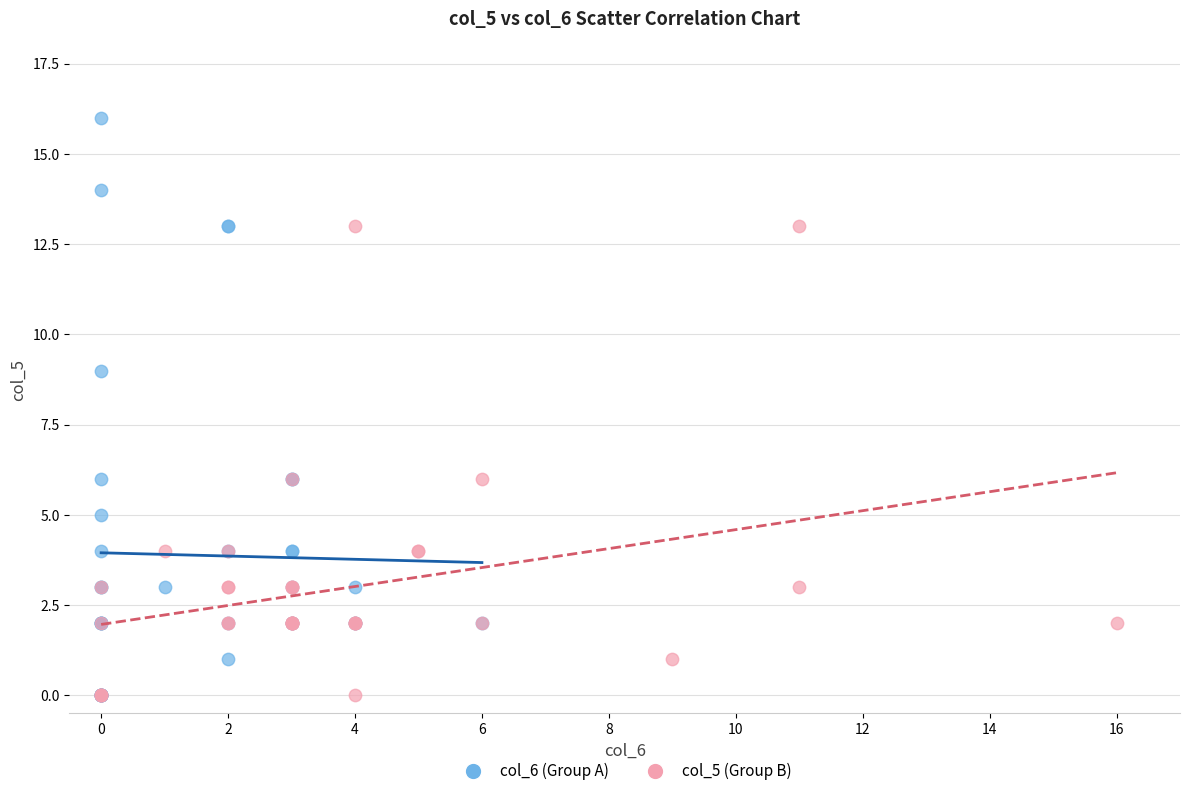

Which series has the widest spread of Y values?

col_6 (Group A)